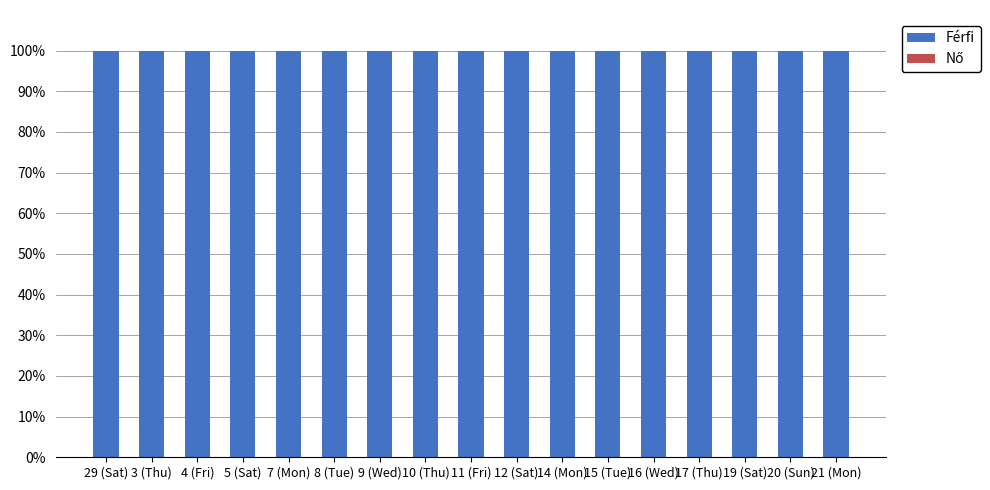

At which label is Férfi closest to 100?

29 (Sat)